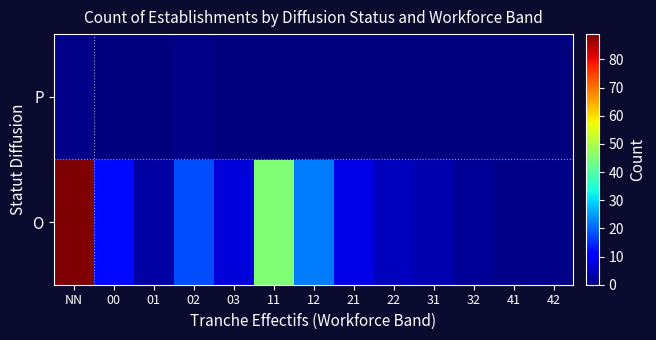

What is the total value across all series at 03?

7